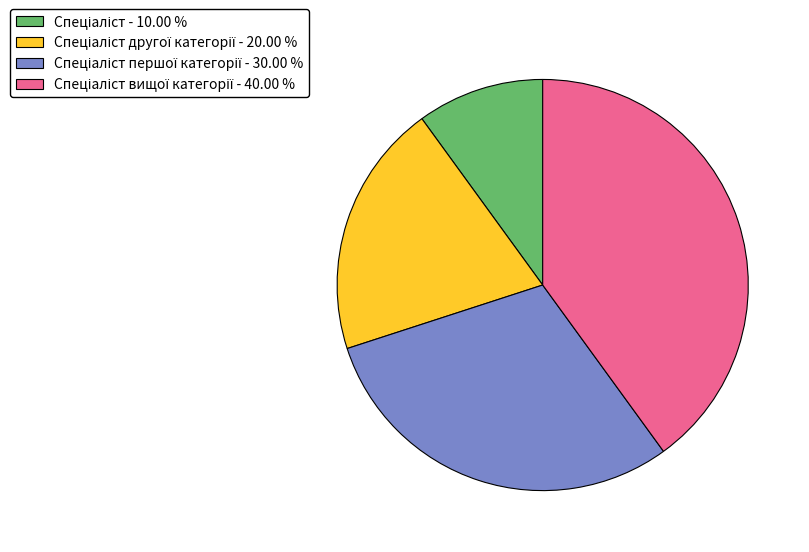

Is there a majority slice in this chart?

No